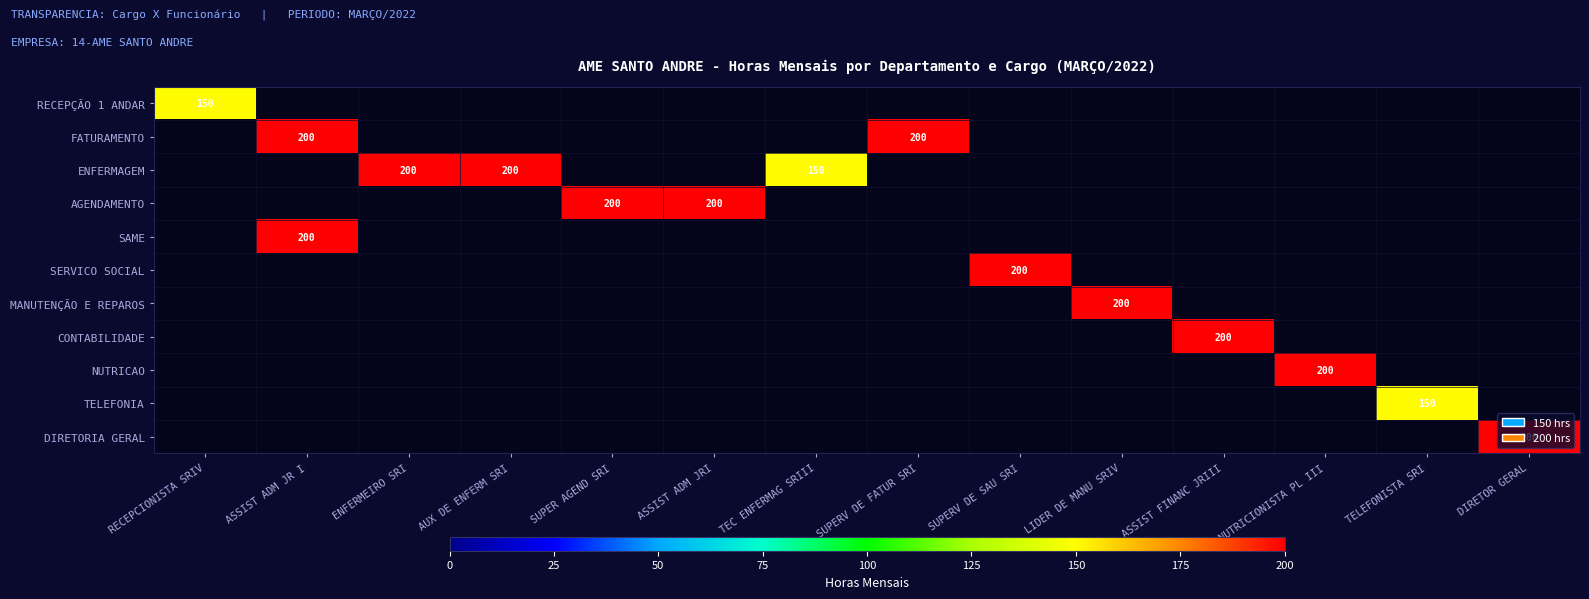

True or false: SERVICO SOCIAL has a value of 77 at SUPERV DE SAU SRI.

False